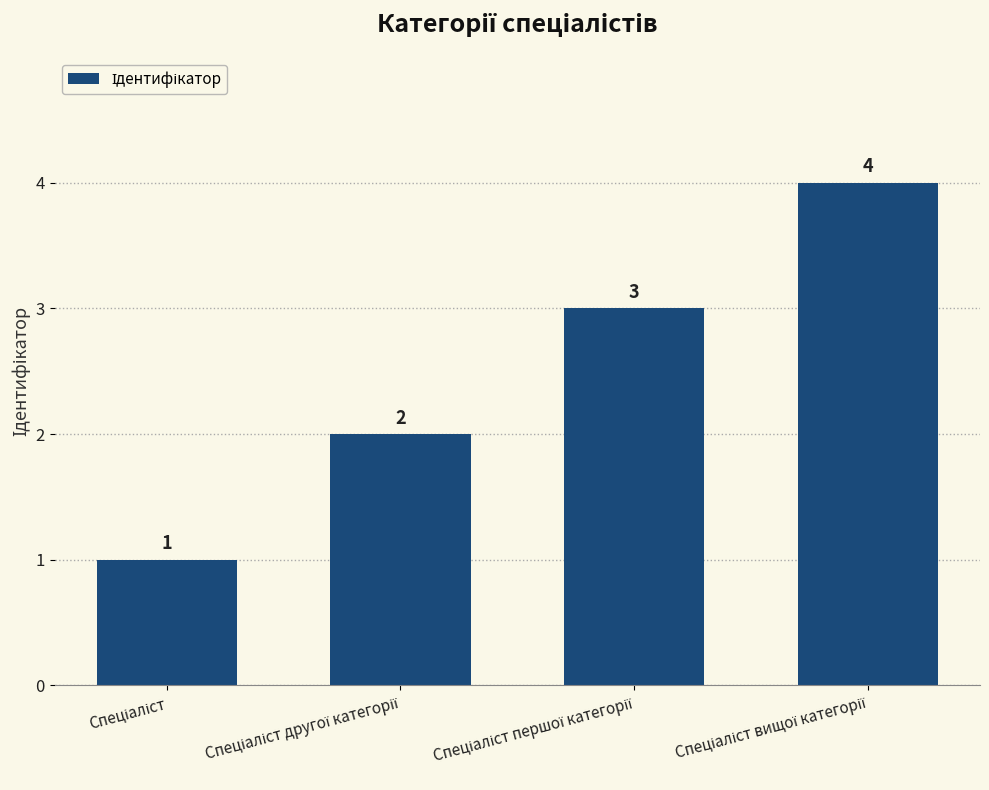

What is the value of the 4th bar from the left?

4